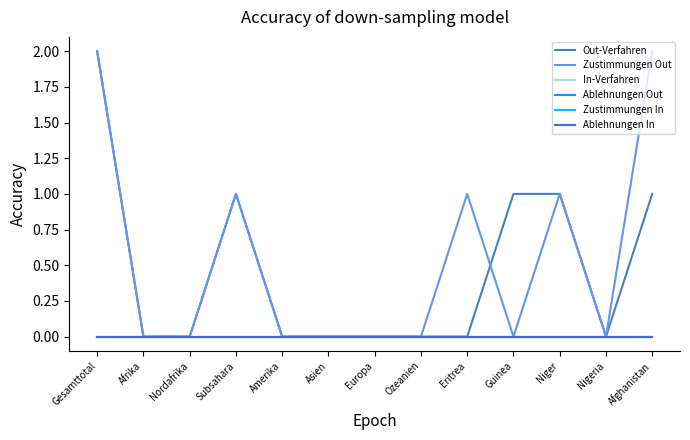

Is the value of Zustimmungen In at Afghanistan greater than the value of Ablehnungen In at Asien?

No